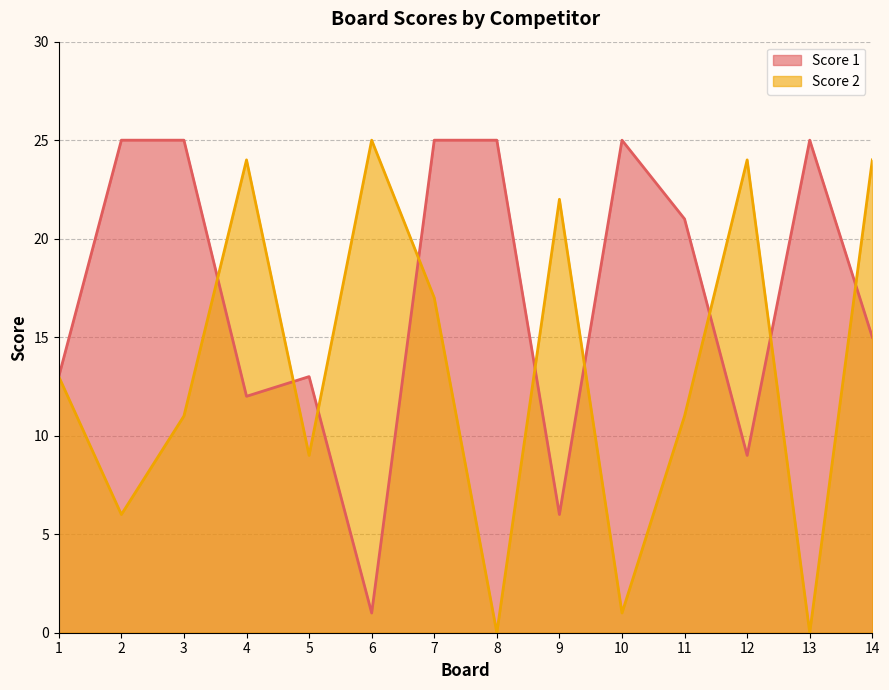

Rank the series by their average value, from lowest to highest.

Score 2, Score 1